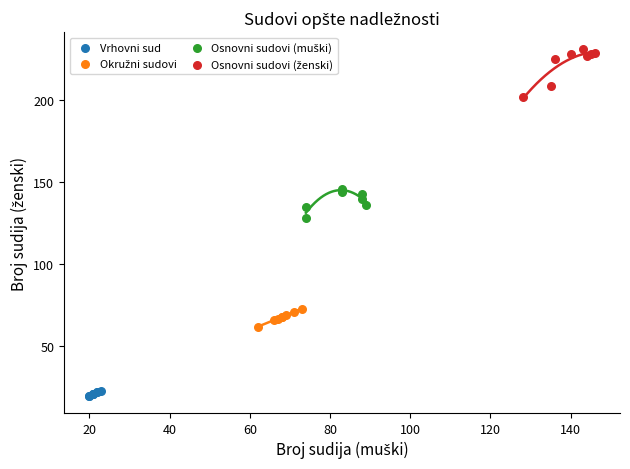

Which series contains the lowest Y value?

Vrhovni sud